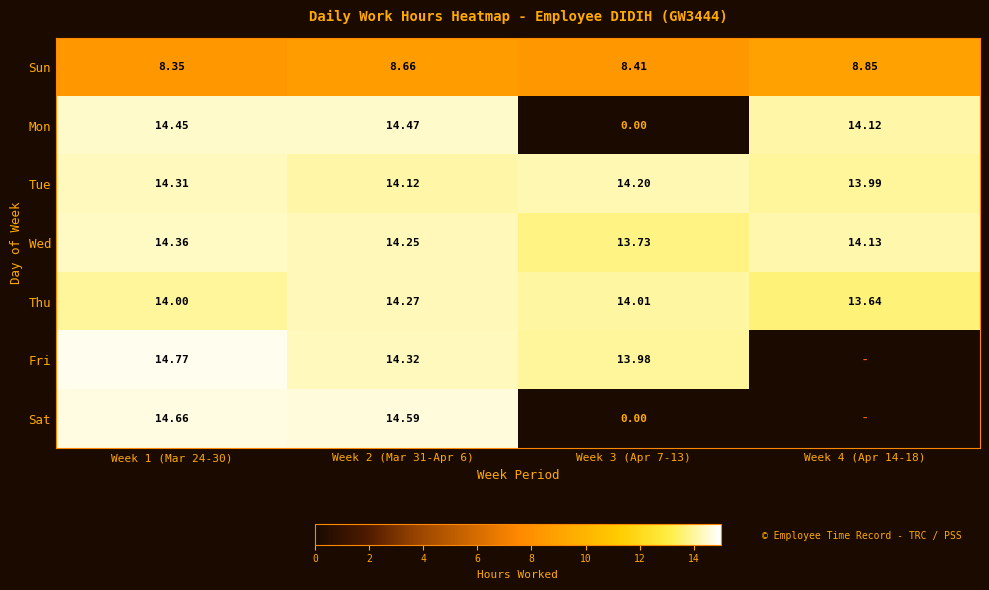

Between Week 1 (Mar 24-30) and Week 2 (Mar 31-Apr 6), which series saw the biggest shift?

Fri